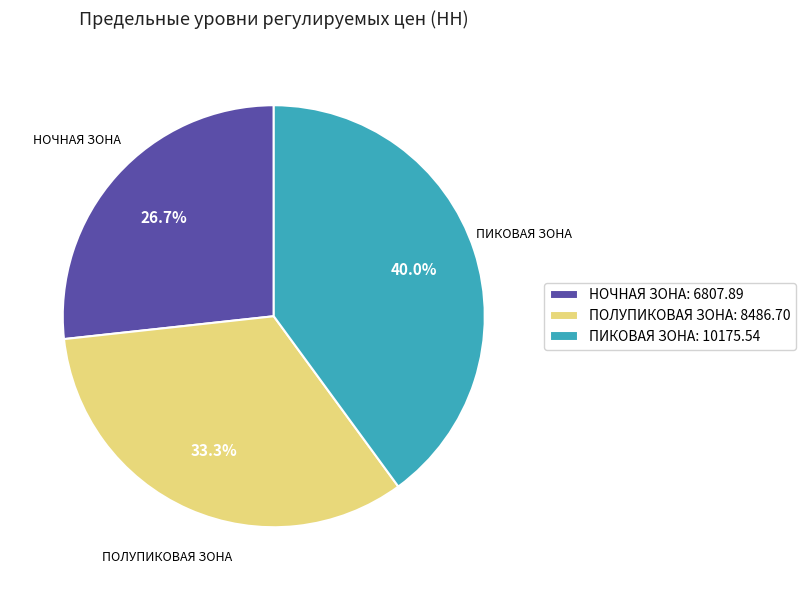

Which has a higher value, НОЧНАЯ ЗОНА: 6807.89 or ПИКОВАЯ ЗОНА: 10175.54?

ПИКОВАЯ ЗОНА: 10175.54